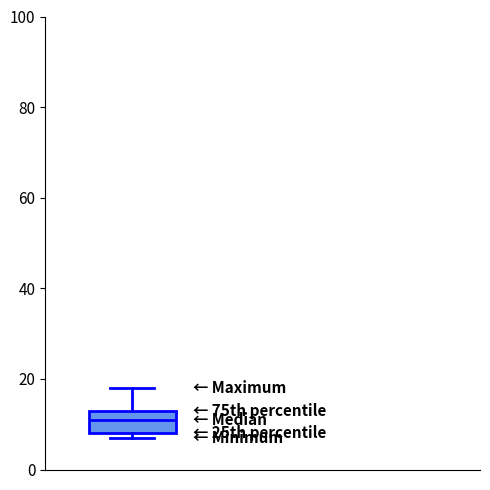

Transcribe this box plot: give where the median line is, the range the box spans, and where the two whiskers end, as read against the y-axis. The values are not printed on the chart, so give them approximately, as read against the axis.

median 12, box 8 to 14, whiskers 8 (just below the box's lower edge) to 18